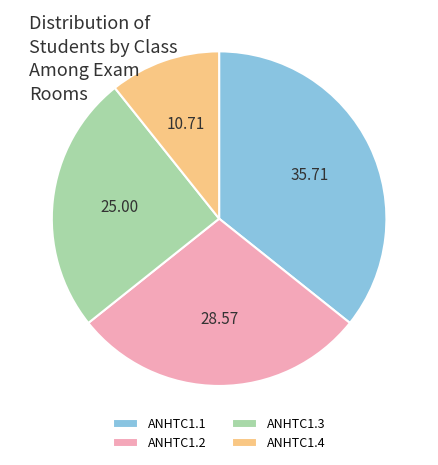

Approximately how many times larger is the value at ANHTC1.4 compared to ANHTC1.2?

0.4